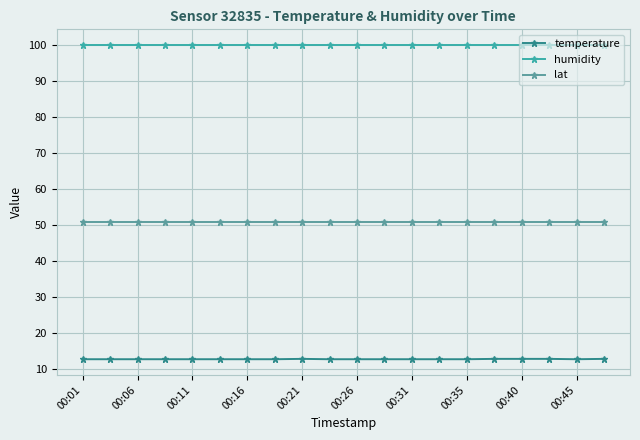

At how many categories does at least one series exceed 60?

20